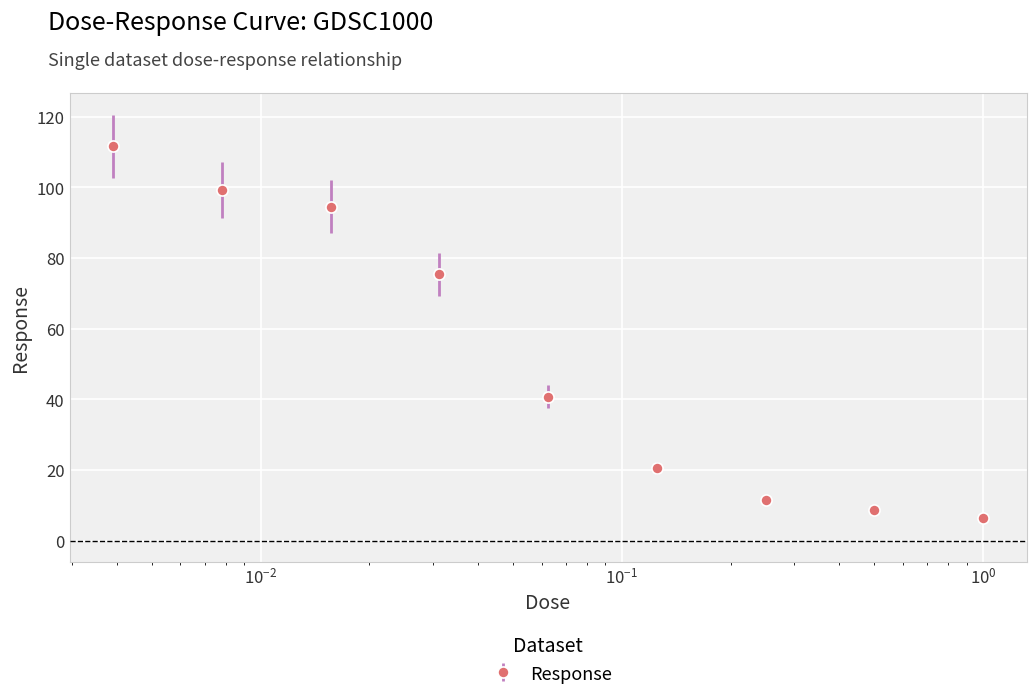

What is the sum of all values?

468.8